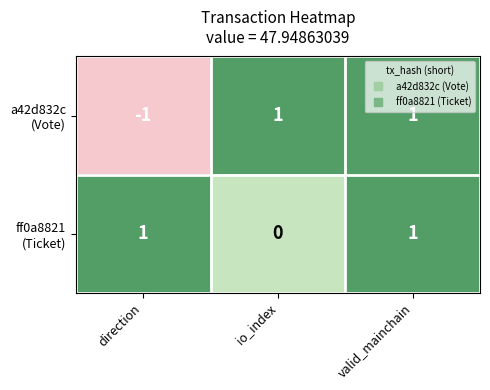

At how many categories does at least one series exceed 0?

3